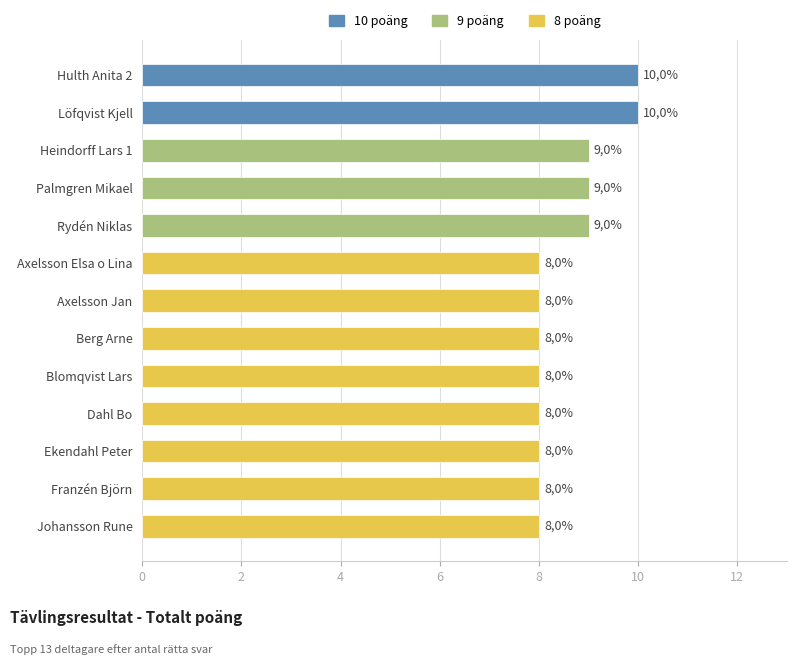

How many bars are there in total?

13